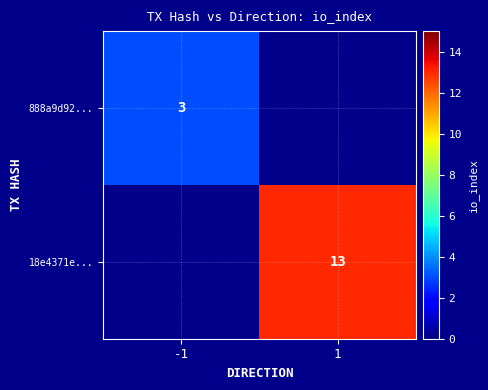

At how many categories does at least one series exceed 9?

1